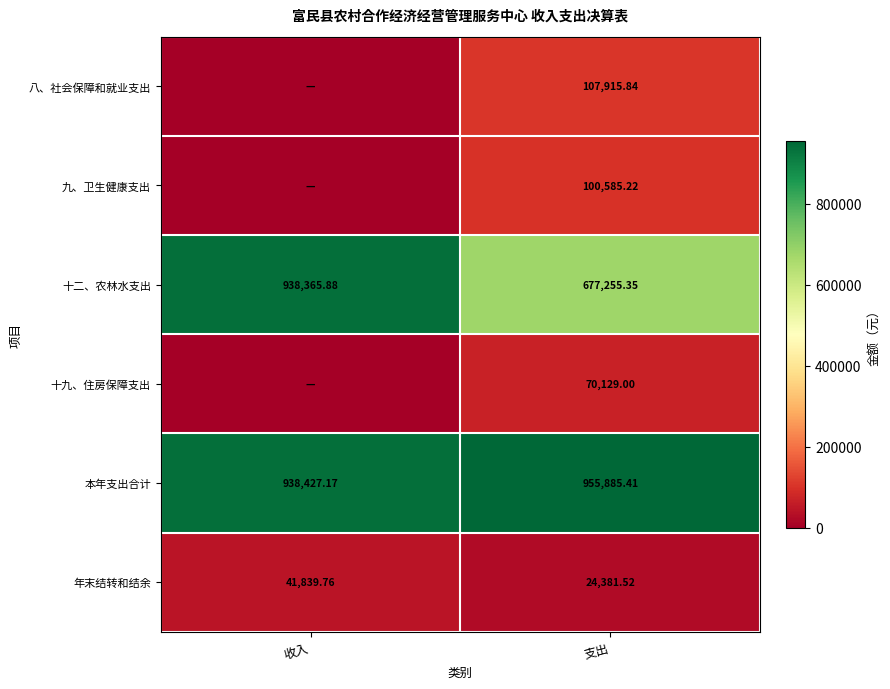

At which label is 年末结转和结余 closest to 33110?

支出